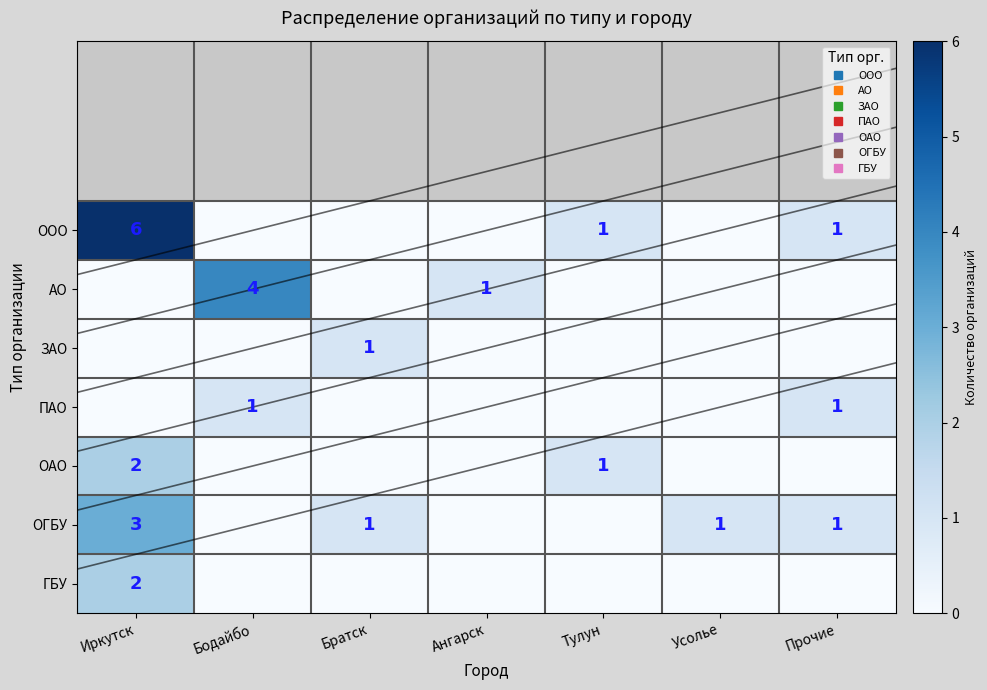

At how many categories does at least one series exceed 4?

1